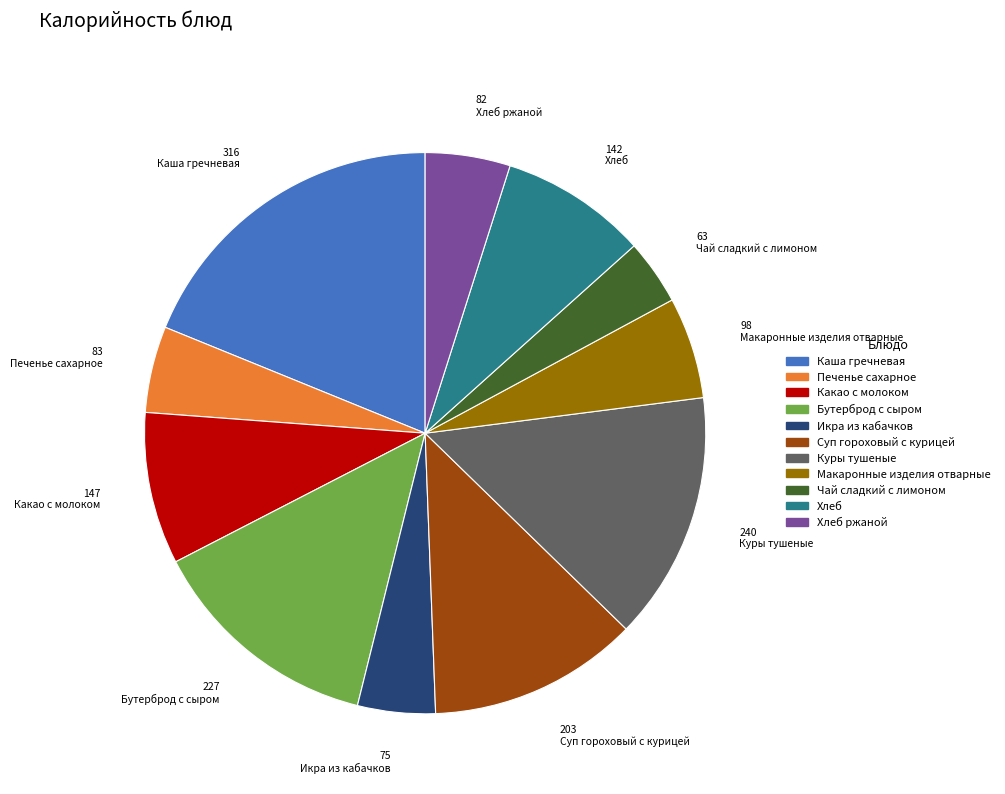

The Хлеб ржаной slice represents 16% of the pie. True or false?

False